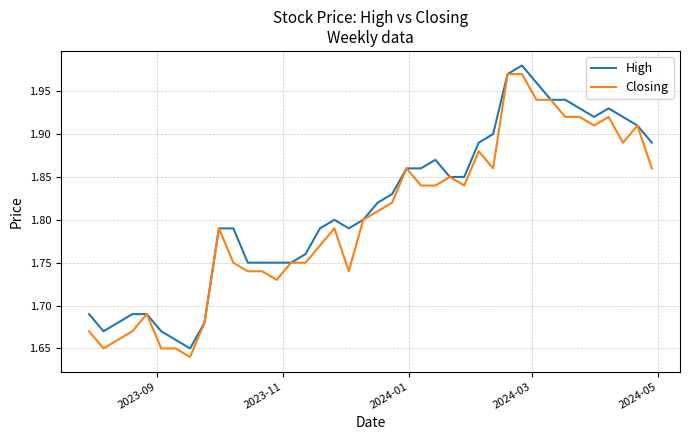

What are all the series names shown in the legend?

High, Closing